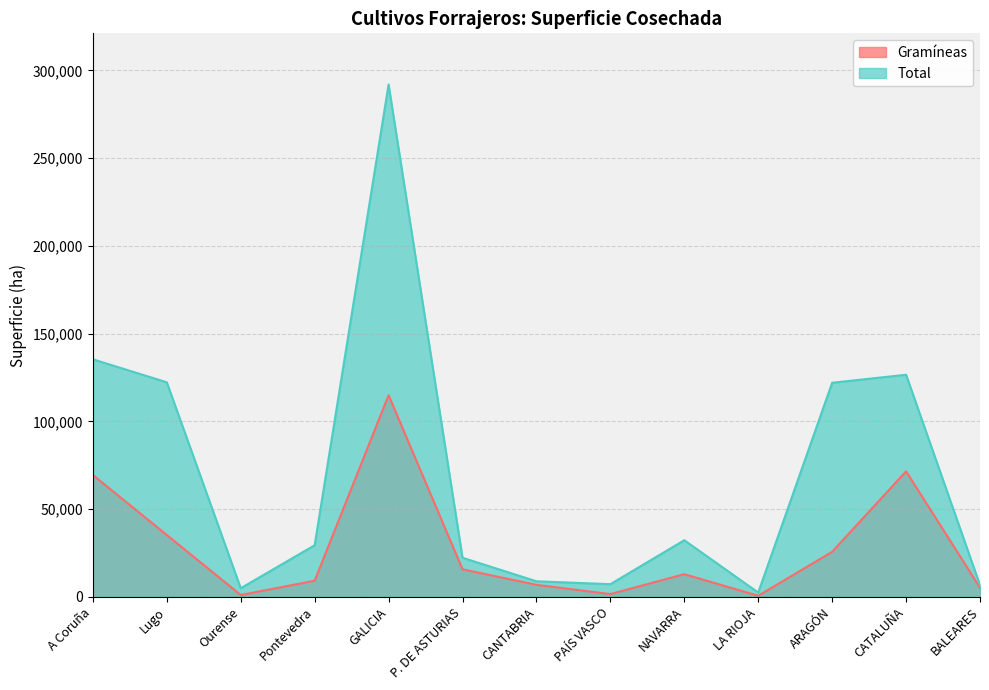

Is the value of Gramíneas at CATALUÑA greater than the value of Total at ARAGÓN?

No